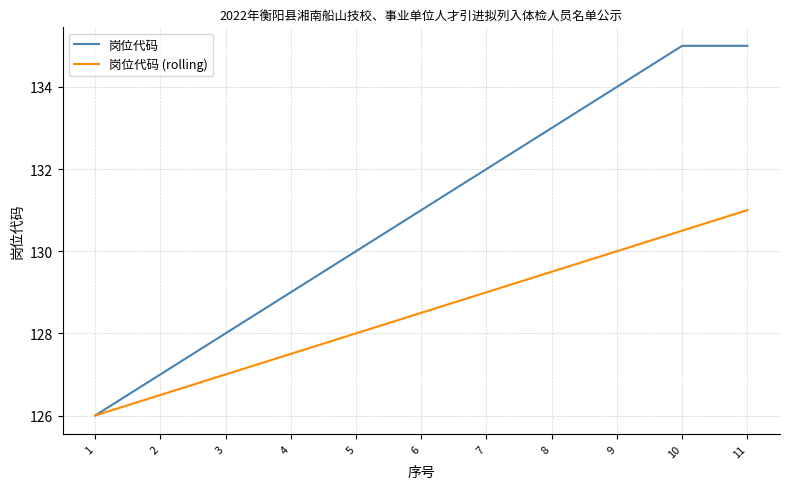

List the series in order of their peak value, highest first.

岗位代码, 岗位代码 (rolling)